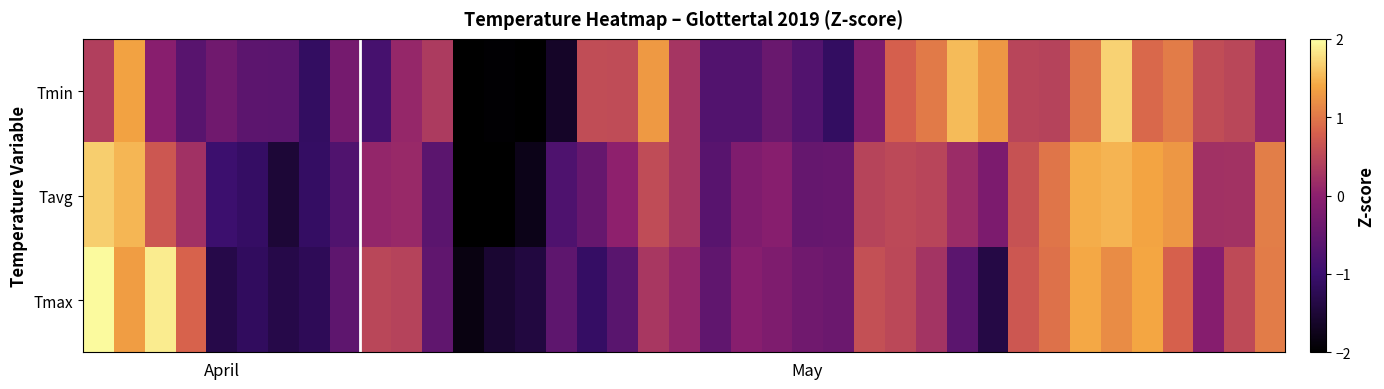

At how many categories does at least one series exceed 1?

12